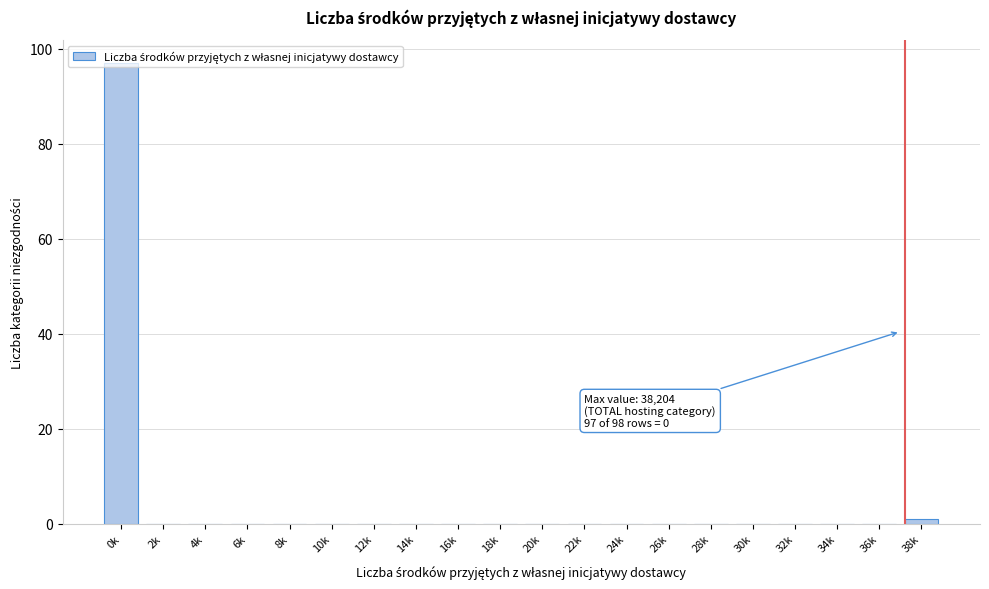

What is the change in value from 0k to 22k?

-97